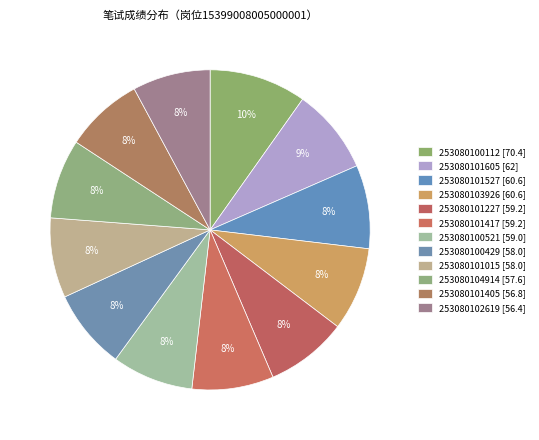

What percentage is the 253080101015 [58.0] slice, to the nearest percent?

8%